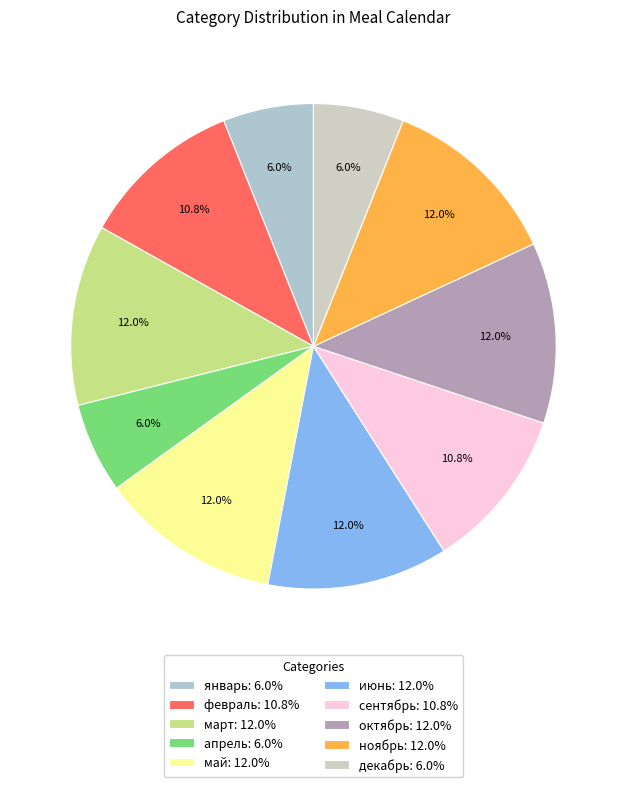

Combined, what portion of the pie is июнь and февраль?

22.9%